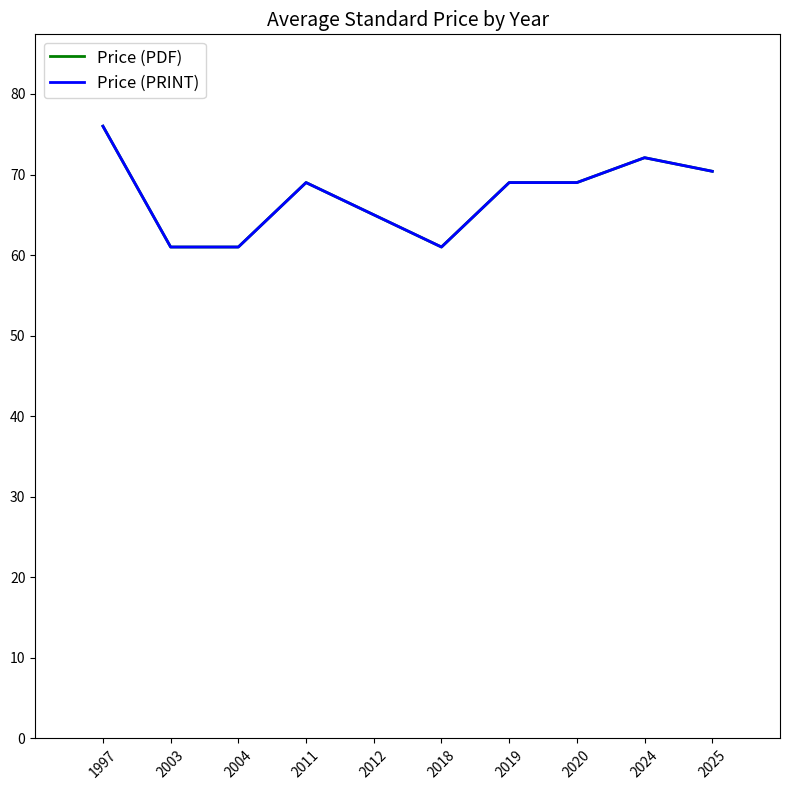

Is this an area chart (filled region under the line)?

No